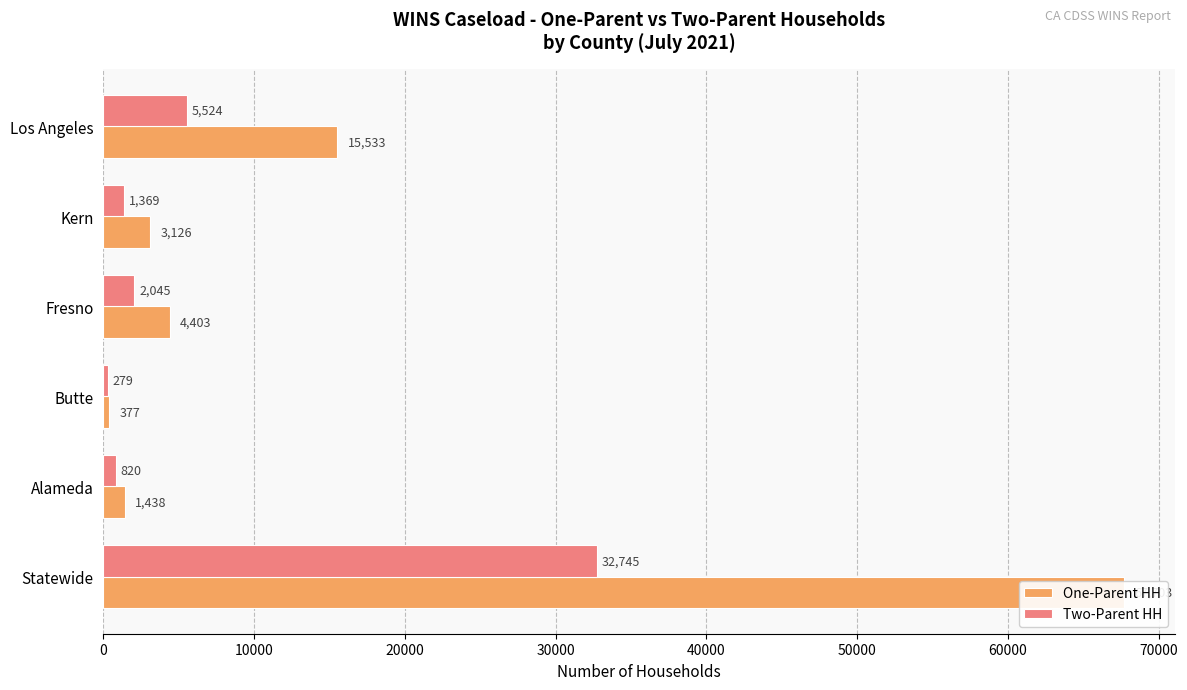

What is the minimum value for Two-Parent HH?

279